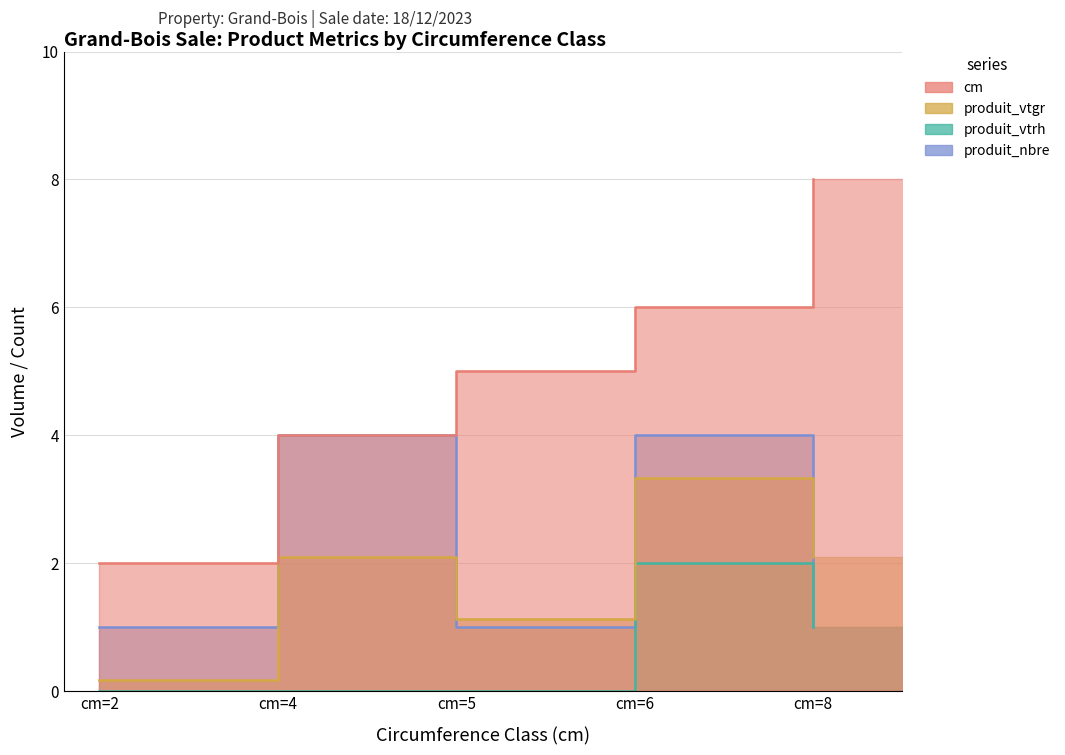

At which category is the sum across all series the highest?

cm=6